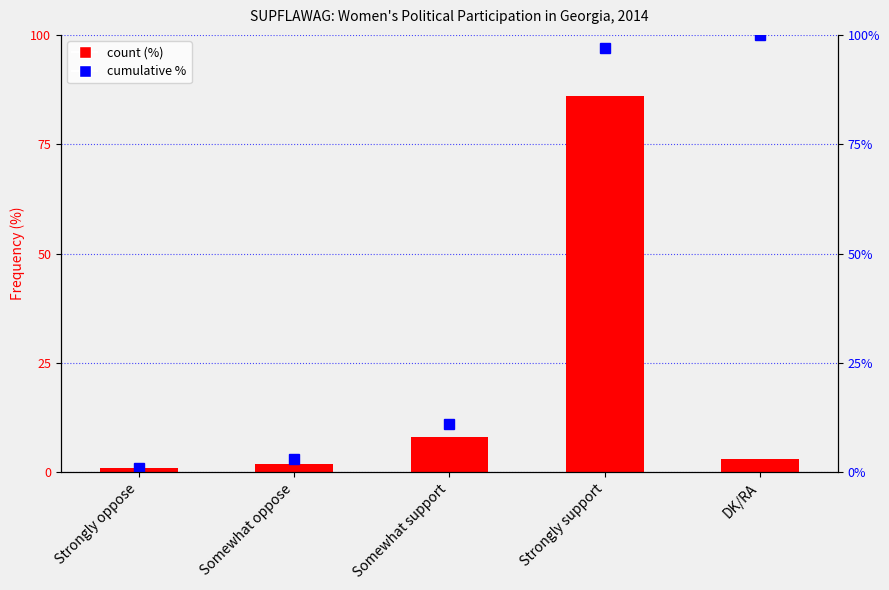

What is the label of the 1st bar from the right?

DK/RA